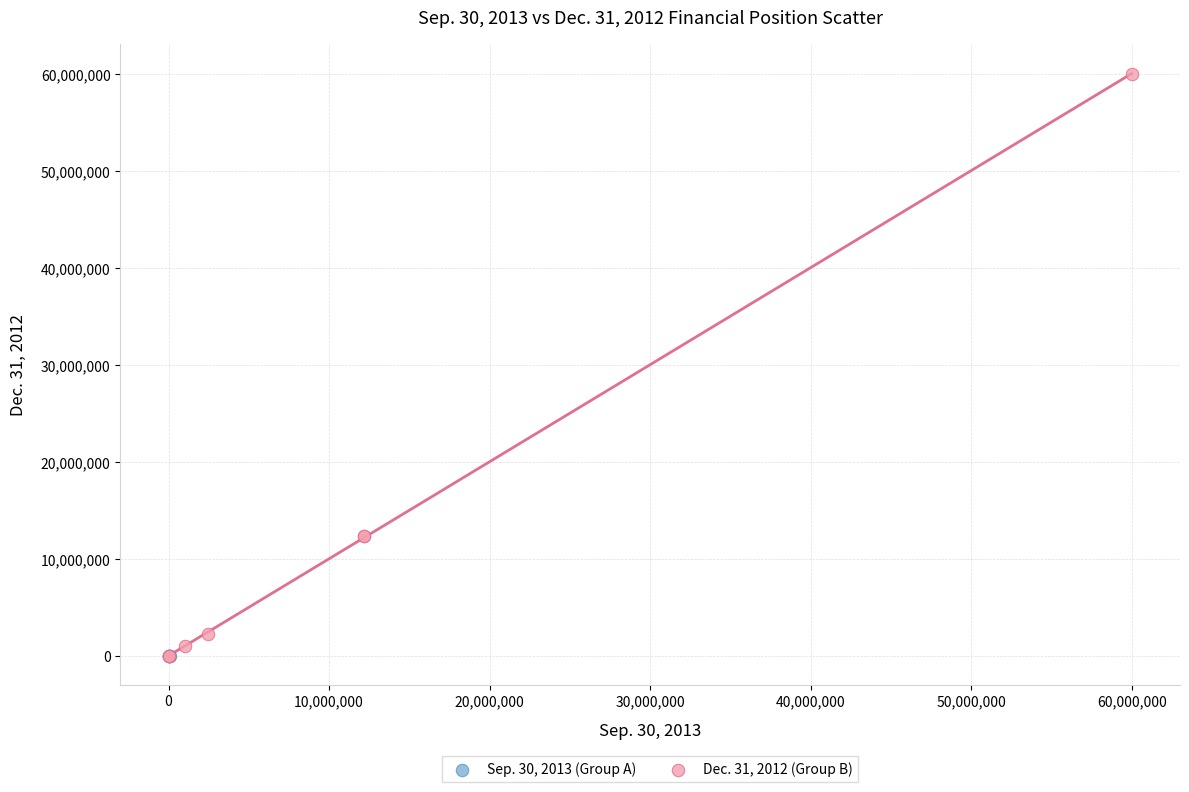

Which series has the largest Y range (max minus min)?

Dec. 31, 2012 (Group B)